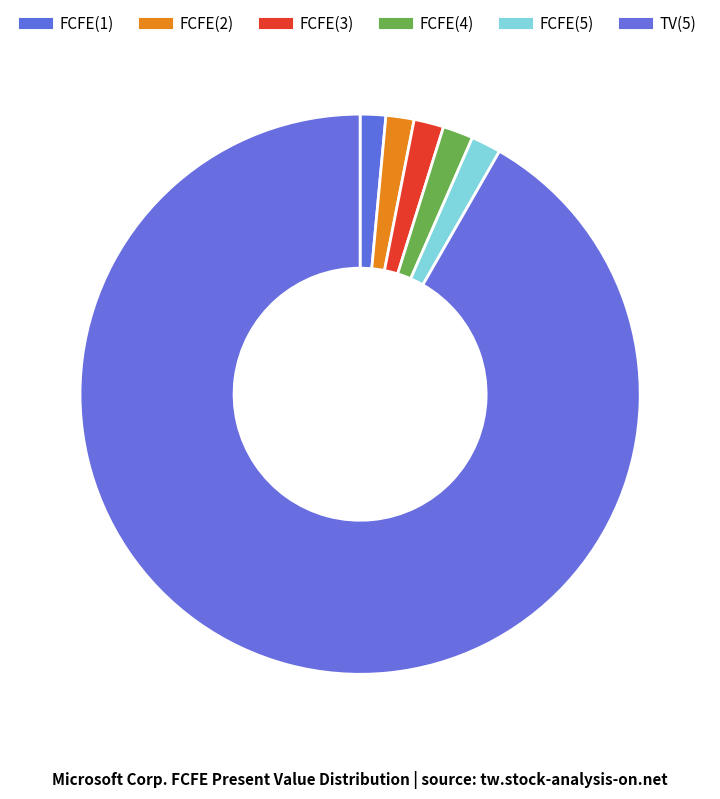

True or false: FCFE(3) accounts for 1% of the total.

False